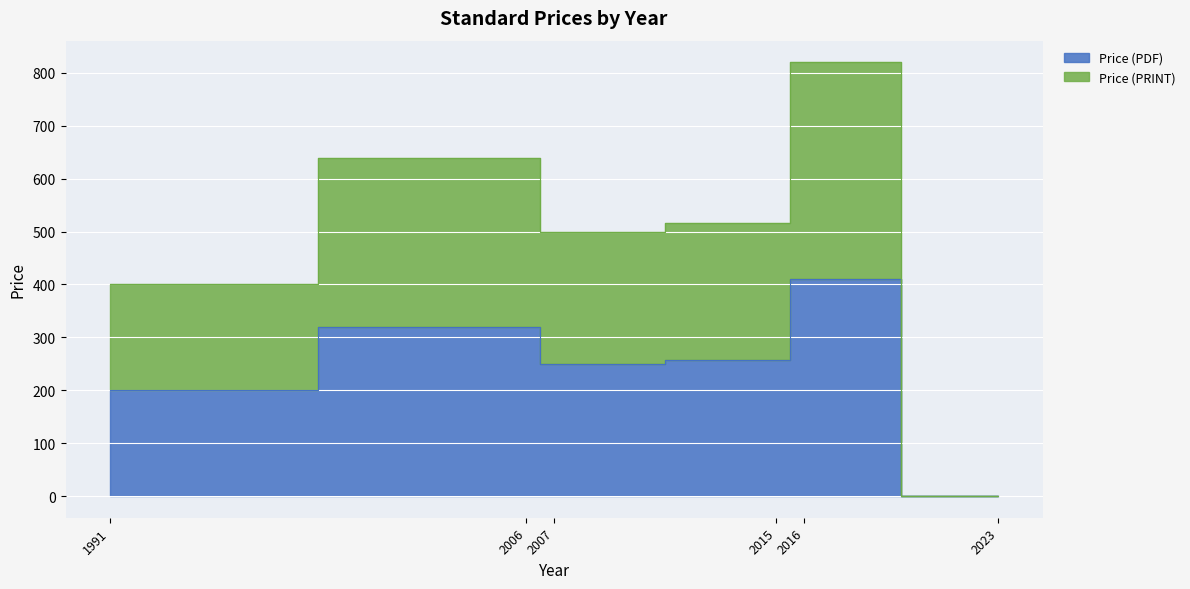

The value of Price (PRINT) at 2016 is 473. True or false?

False